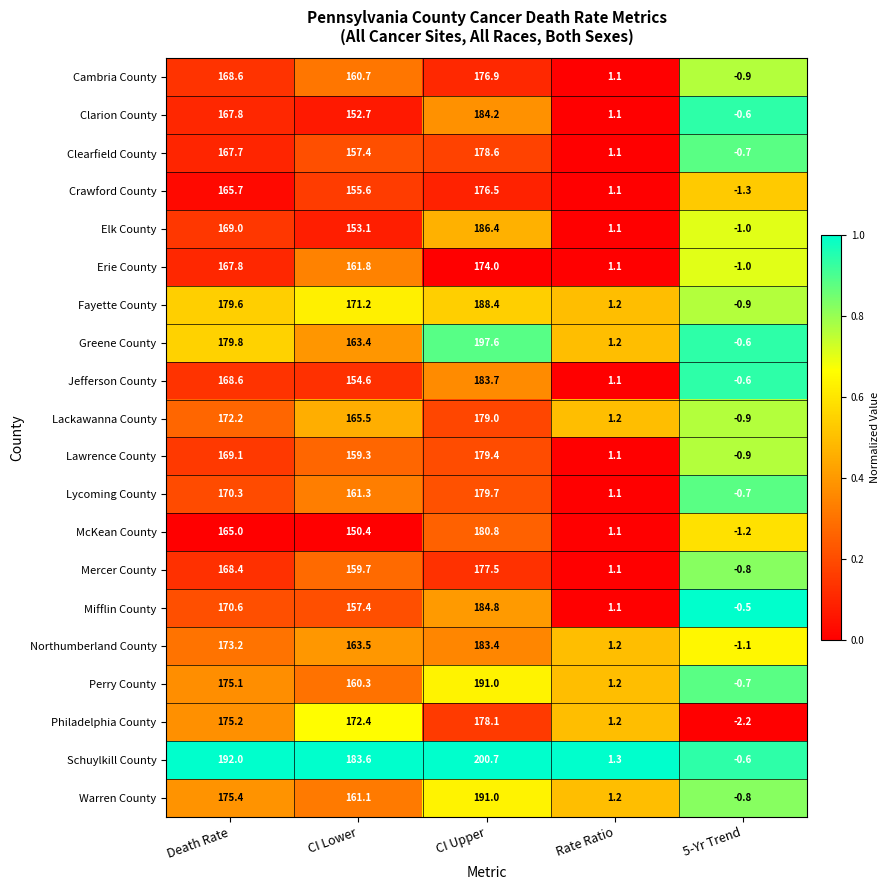

Which series has the widest spread of values?

Schuylkill County